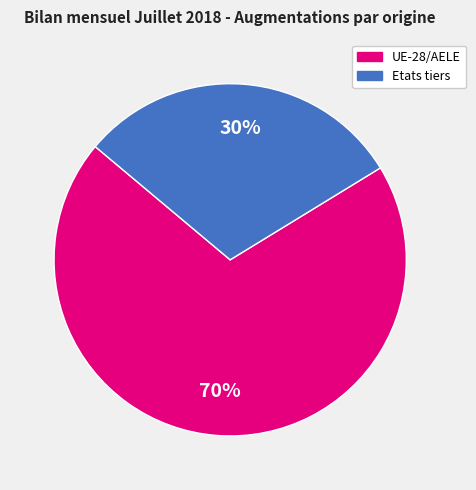

Is it true that Etats tiers is 30% of the pie?

True